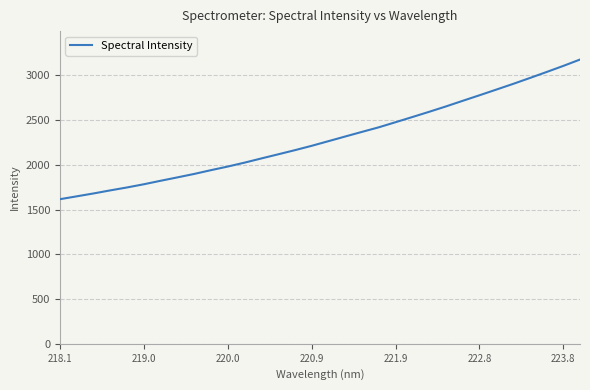

True or false: there are more than 2 points higher than both neighbors.

False